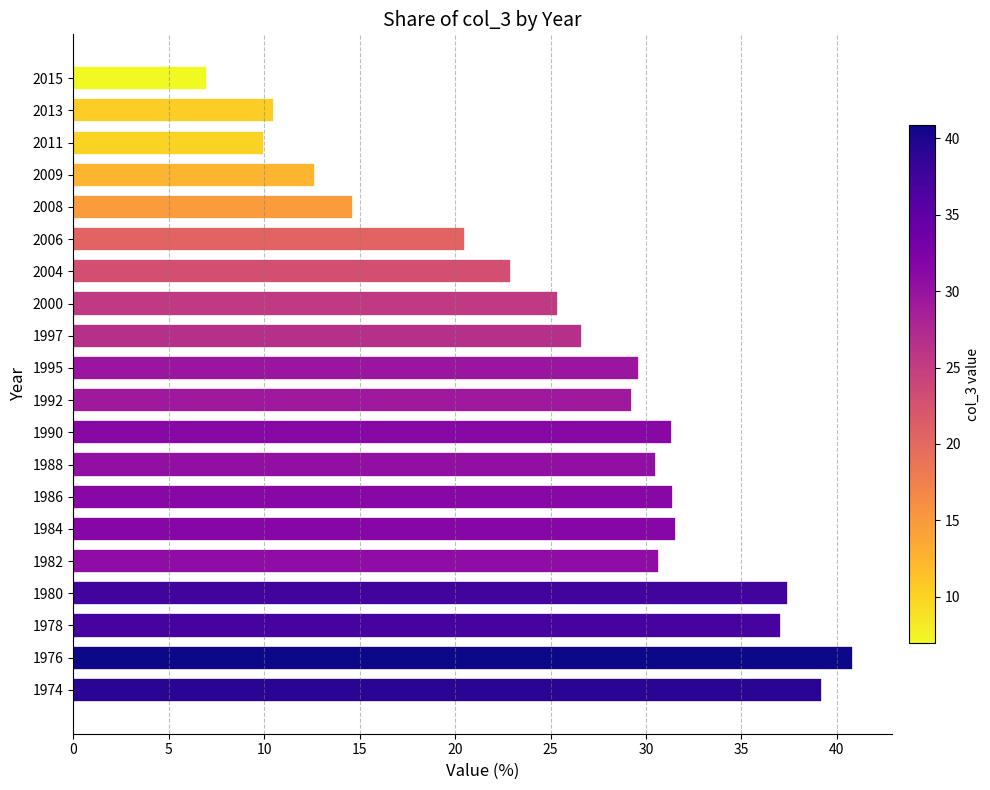

Which category has the lowest value across all series?

2015